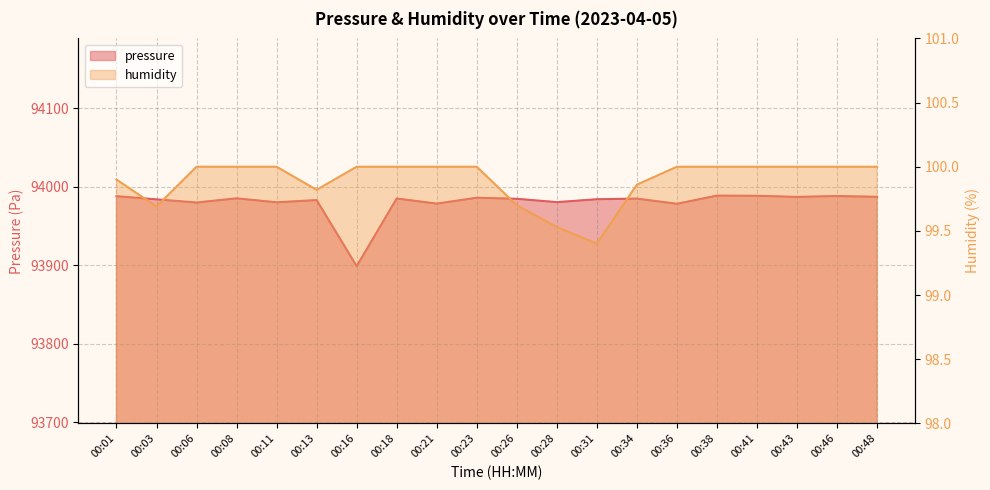

Where is pressure nearest to the value 93943?

00:36